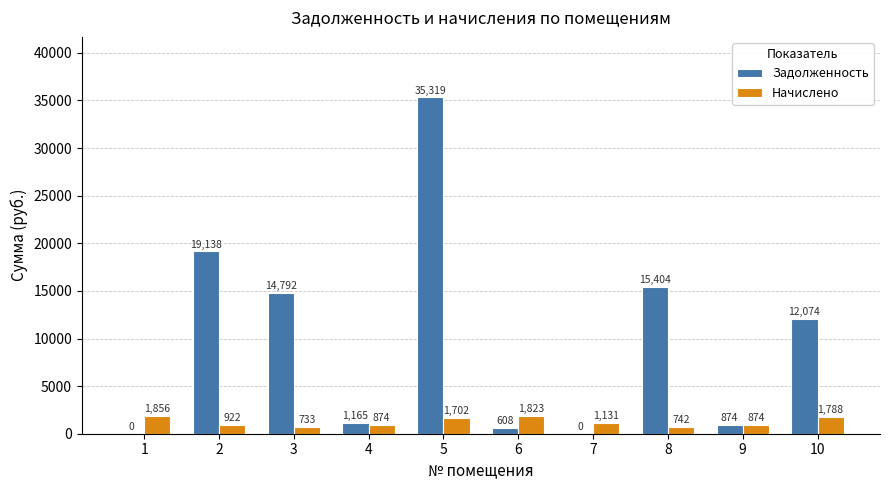

Which category has the highest value in the Задолженность series?

5